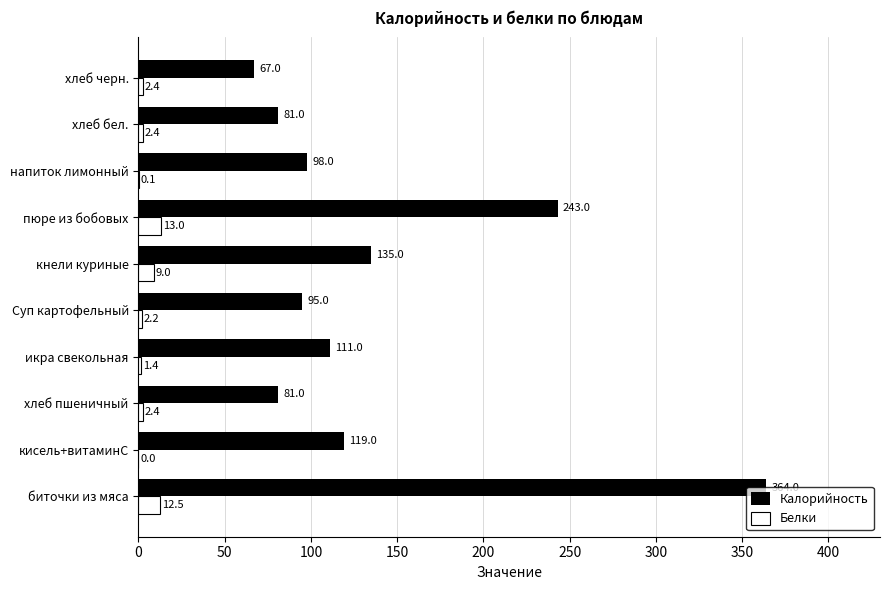

What is the sum of the Калорийность values at хлеб черн. and икра свекольная?

178.0